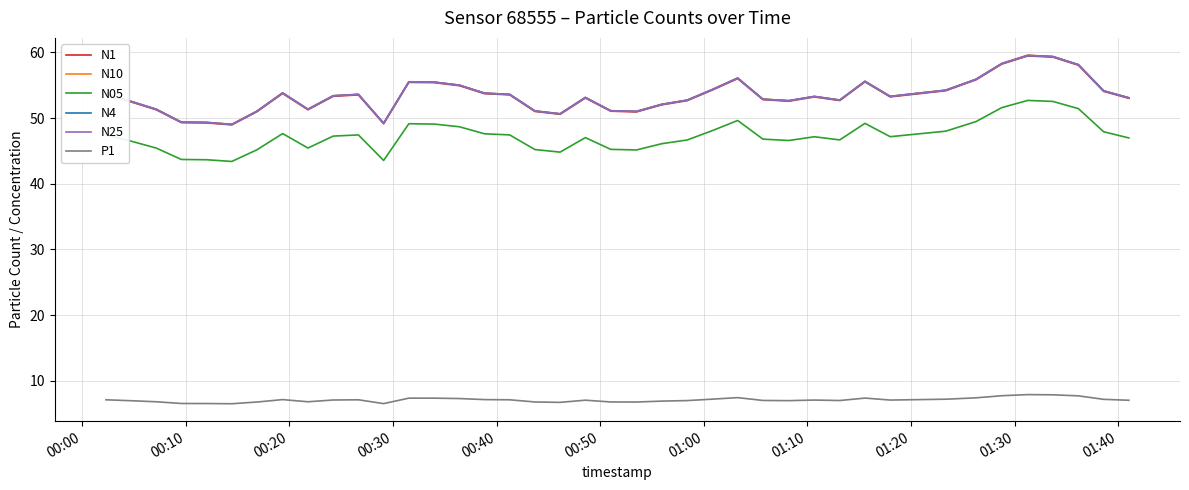

True or false: N1 and P1 intersect in this chart.

False